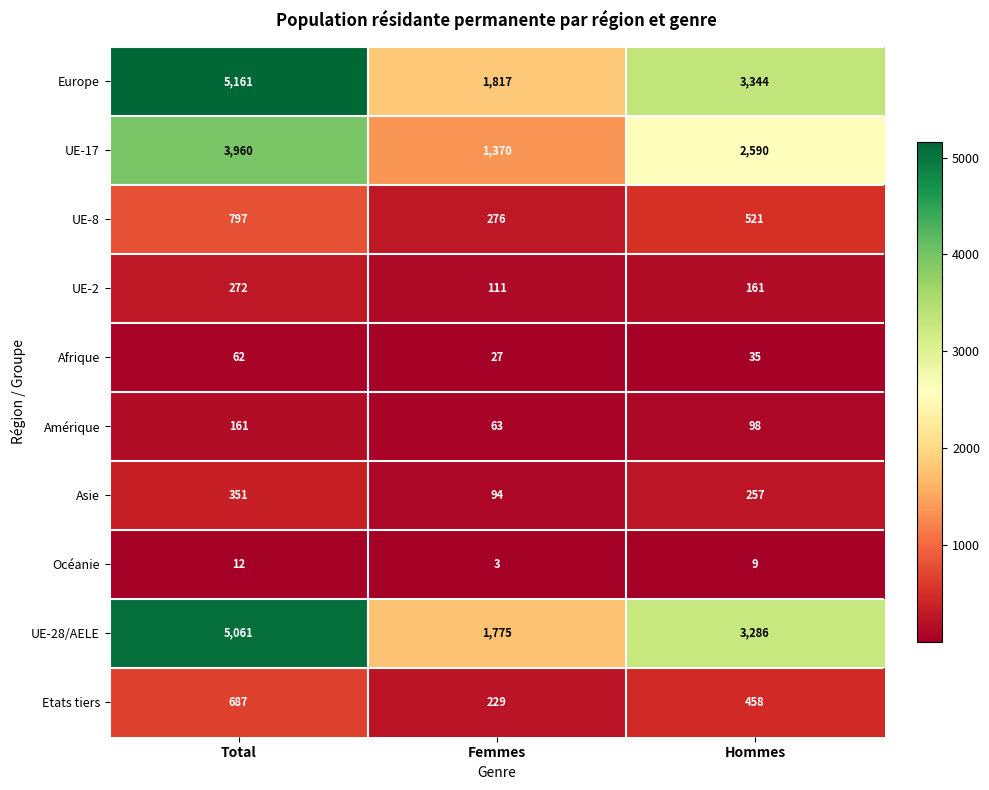

Which series changed the most between Total and Femmes?

Europe